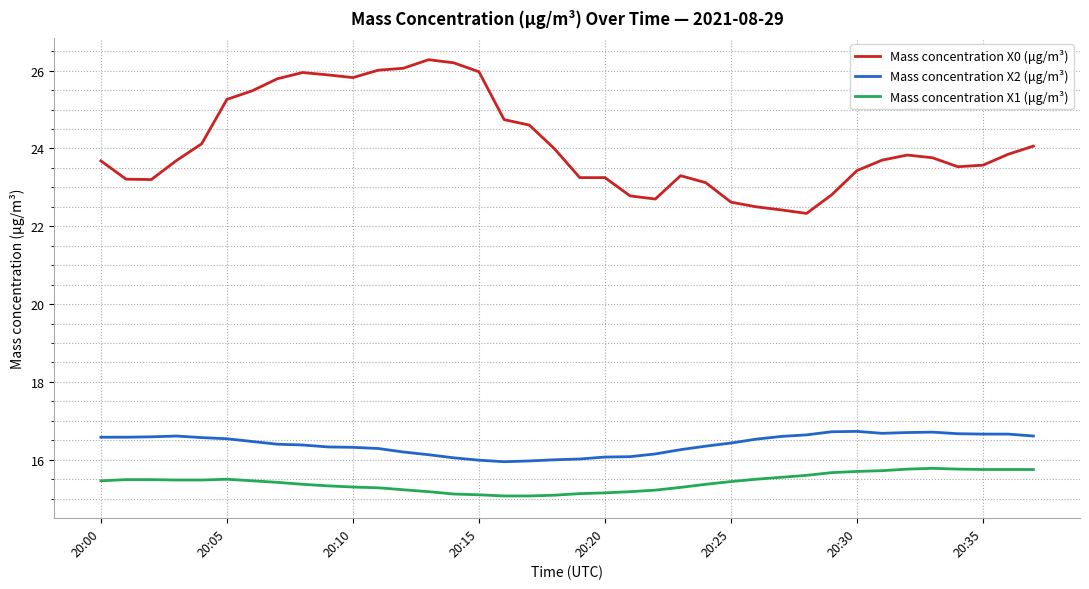

True or false: Mass concentration X2 (μg/m³) and Mass concentration X1 (μg/m³) cross at least once.

False